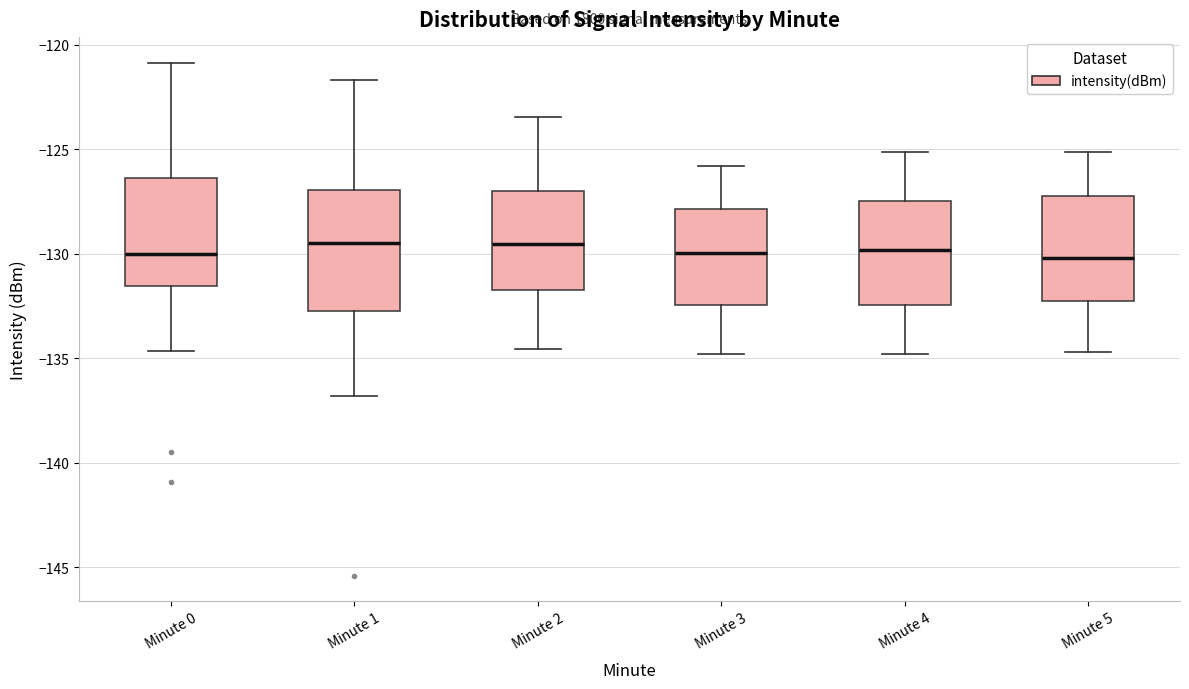

Reading left to right, transcribe this box plot: for each box, give where its median line is, the range the box spans, and where its two whiskers end, as read against the y-axis. The values are not printed on the chart, so give them approximately, as read against the axis.

Minute 0: median -130.0, box -131.5 to -126.5, whiskers -134.5 to -121.0
Minute 1: median -129.5, box -132.5 to -127.0, whiskers -137.0 to -121.5
Minute 2: median -129.5, box -131.5 to -127.0, whiskers -134.5 to -123.5
Minute 3: median -130.0, box -132.5 to -128.0, whiskers -135.0 to -126.0
Minute 4: median -130.0, box -132.5 to -127.5, whiskers -135.0 to -125.0
Minute 5: median -130.0, box -132.0 to -127.0, whiskers -134.5 to -125.0